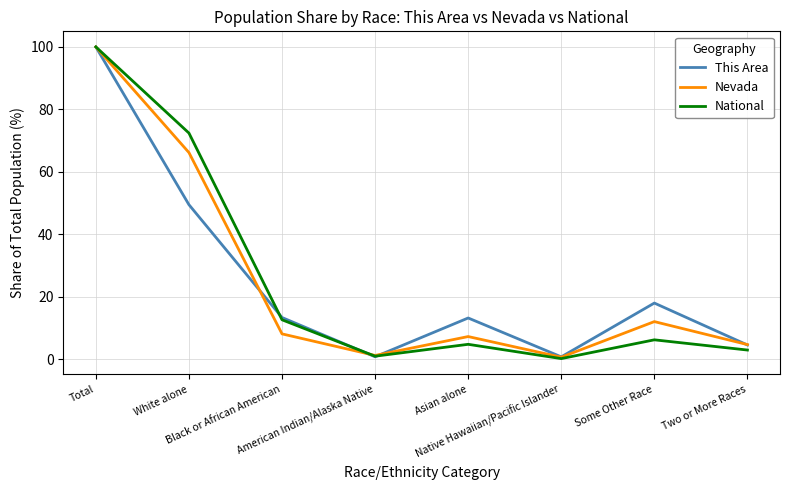

What is the difference between the Nevada values at American Indian/Alaska Native and Two or More Races?

3.5